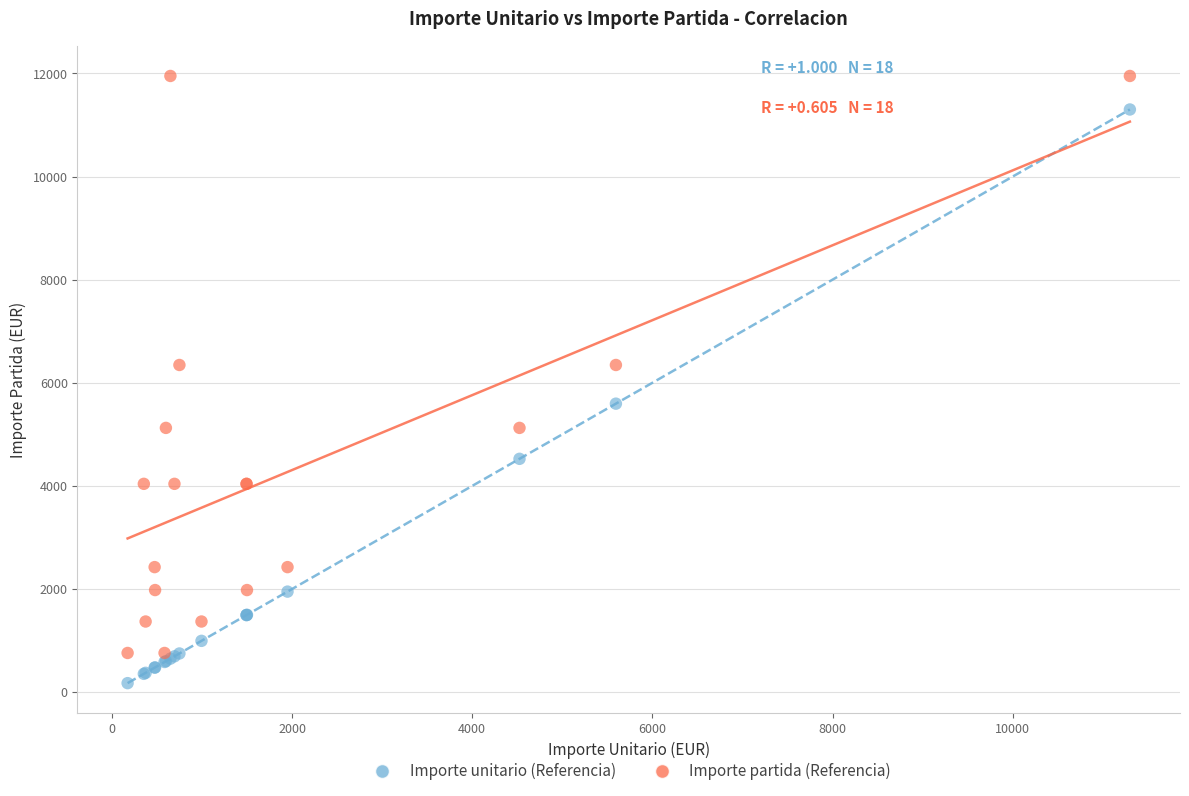

In the Importe unitario (Referencia) series, what Y value is closest to 5737?

5595